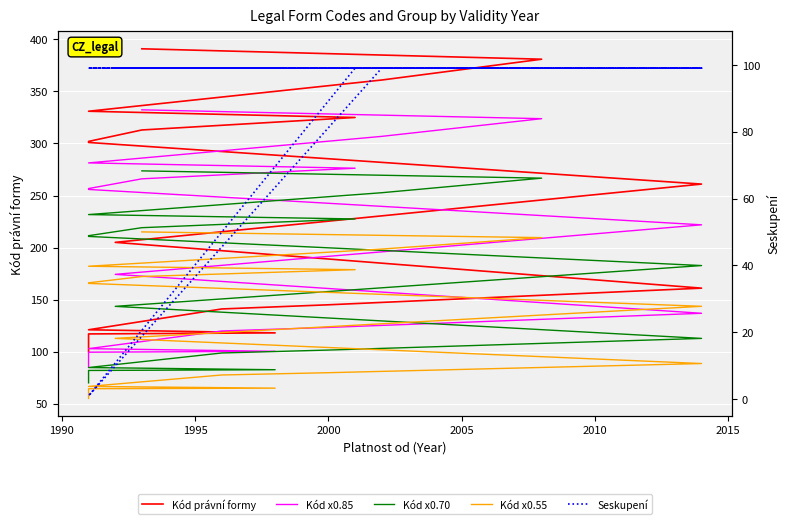

How many data points in Seskupení are less than 99?

1